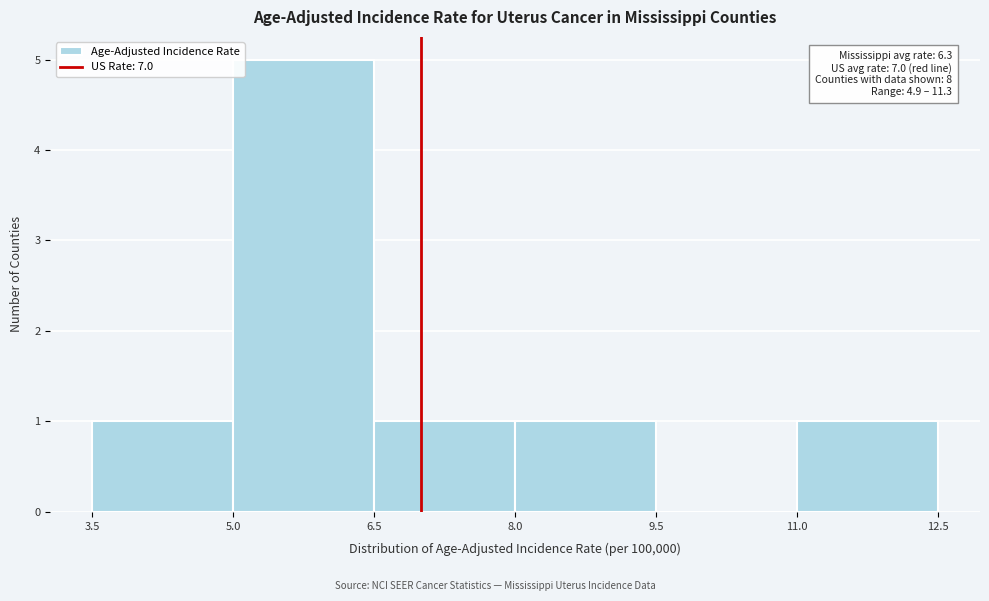

Over which range of the x-axis is the bar tallest?

5.0 to 6.5